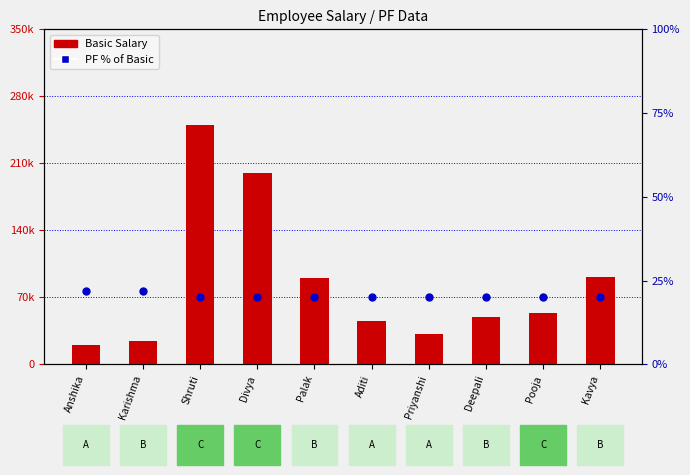

At which category is the sum across all series the highest?

Shruti